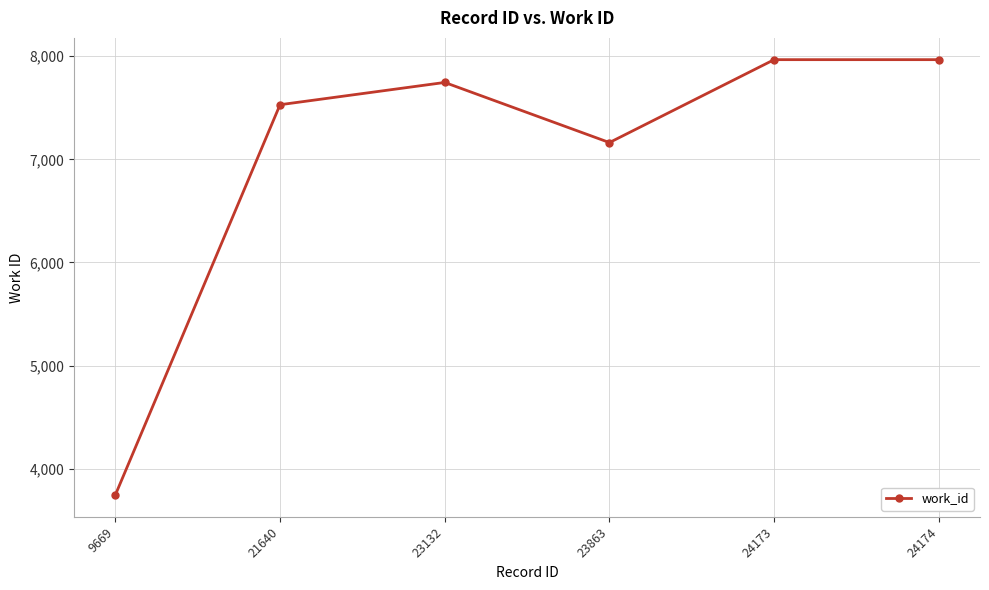

What is the difference between the maximum and minimum values?

4222